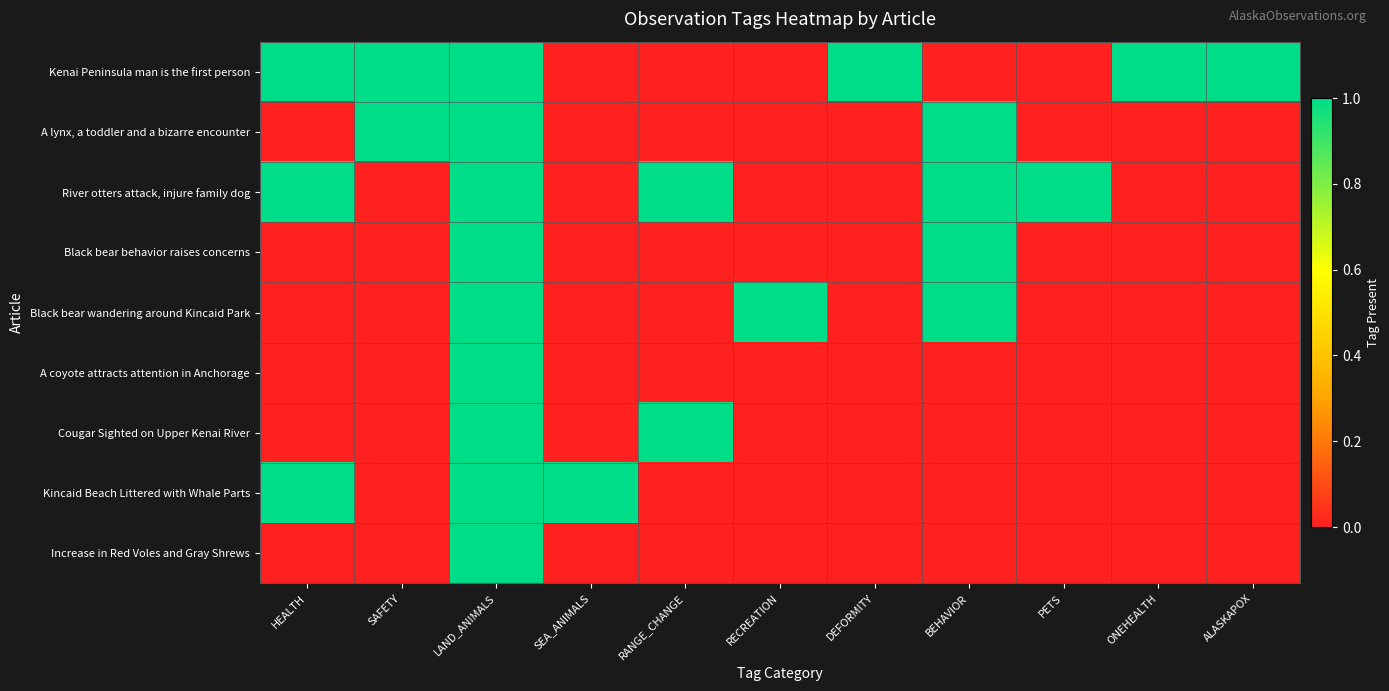

Rank the series at LAND_ANIMALS from lowest to highest value.

Kenai Peninsula man is the first person, A lynx, a toddler and a bizarre encounter, River otters attack, injure family dog, Black bear behavior raises concerns, Black bear wandering around Kincaid Park, A coyote attracts attention in Anchorage, Cougar Sighted on Upper Kenai River, Kincaid Beach Littered with Whale Parts, Increase in Red Voles and Gray Shrews